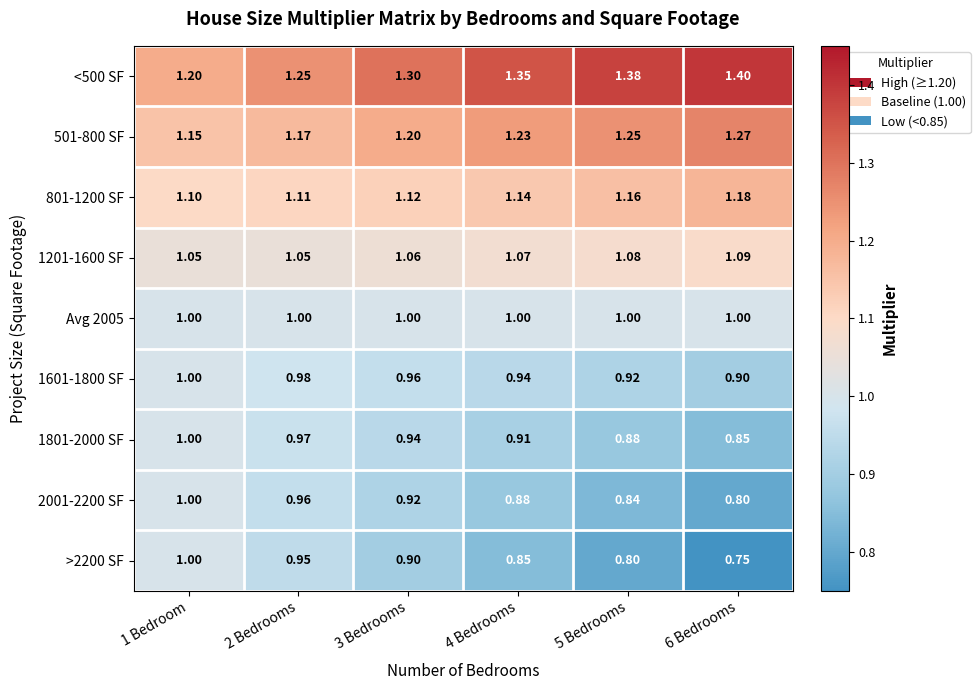

Is the value of 501-800 SF at 2 Bedrooms greater than the value of 1801-2000 SF at 4 Bedrooms?

Yes